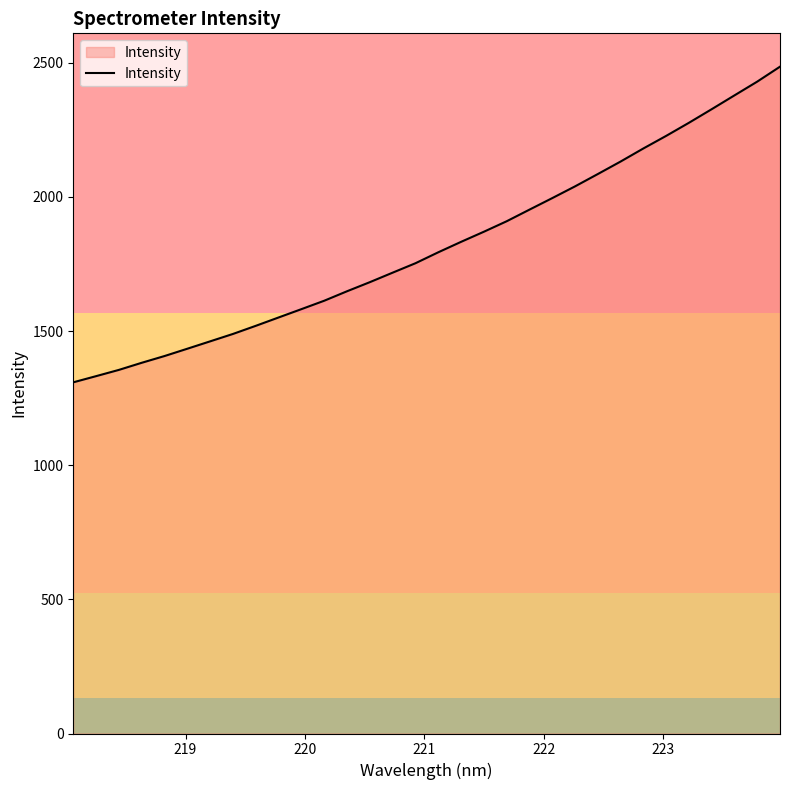

What is the difference between the maximum and minimum values?

1176.5